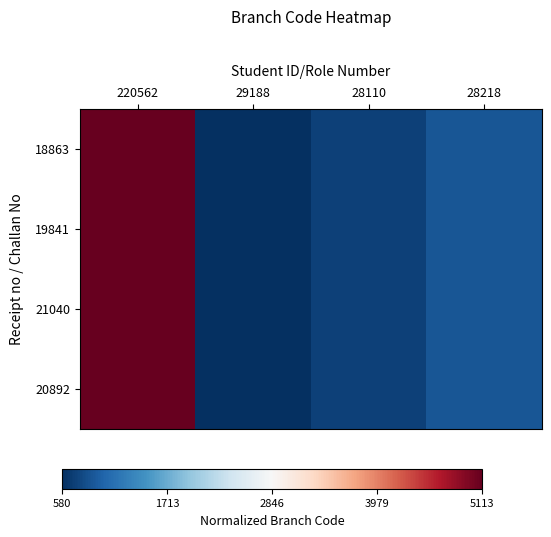

Which series has the widest spread of values?

18863